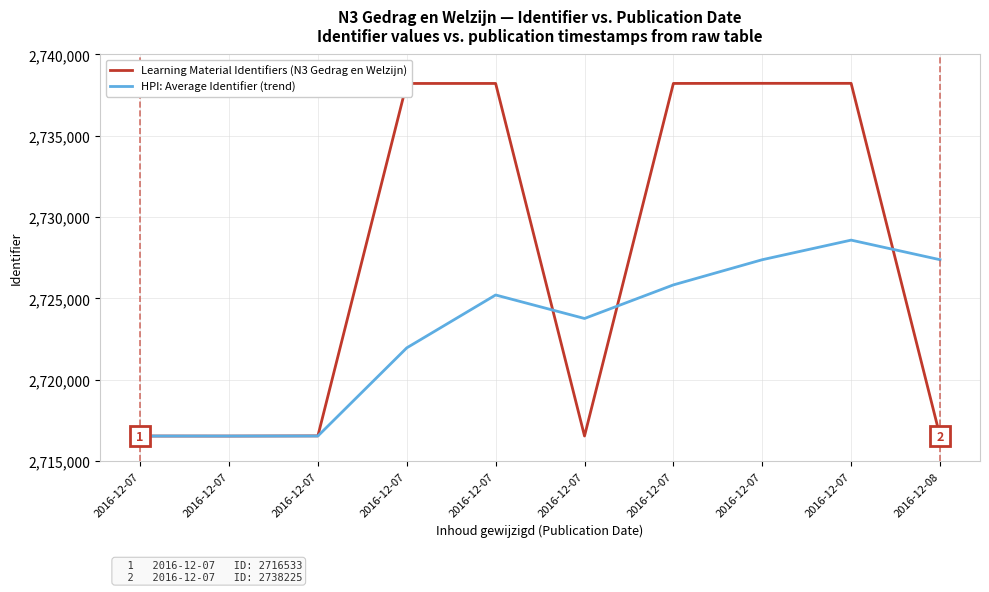

What are all the series names shown in the legend?

Learning Material Identifiers (N3 Gedrag en Welzijn), HPI: Average Identifier (trend)